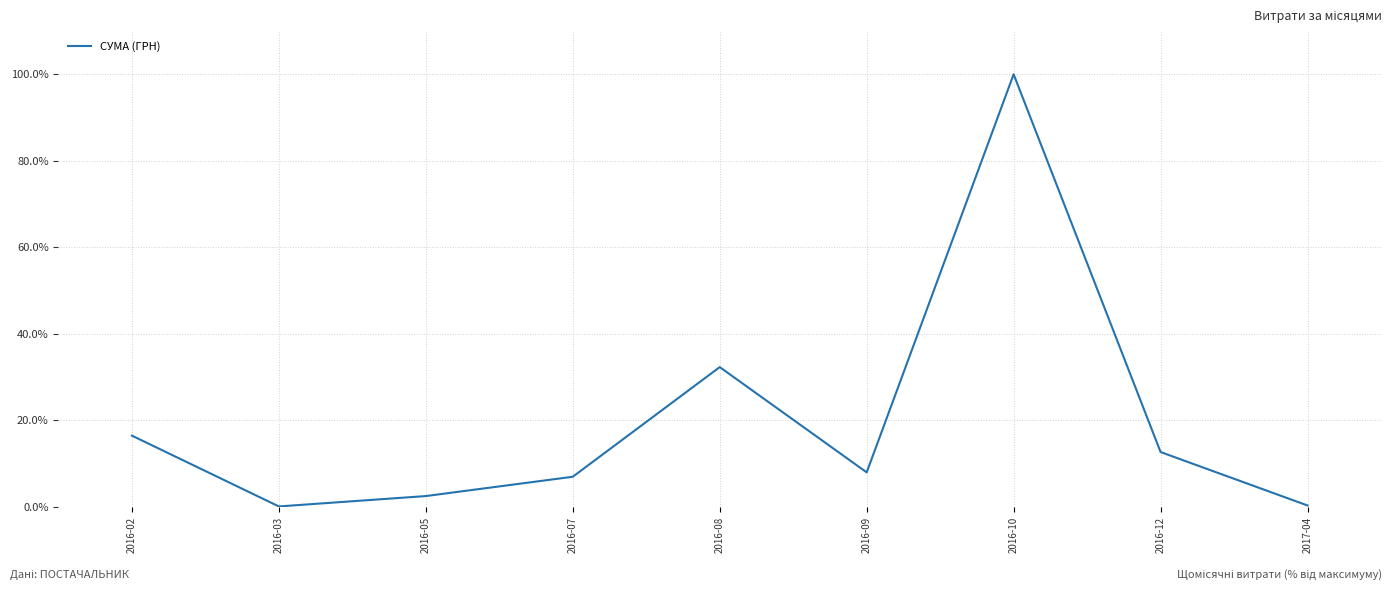

What is the change in value from 2016-03 to 2016-07?

+6.9